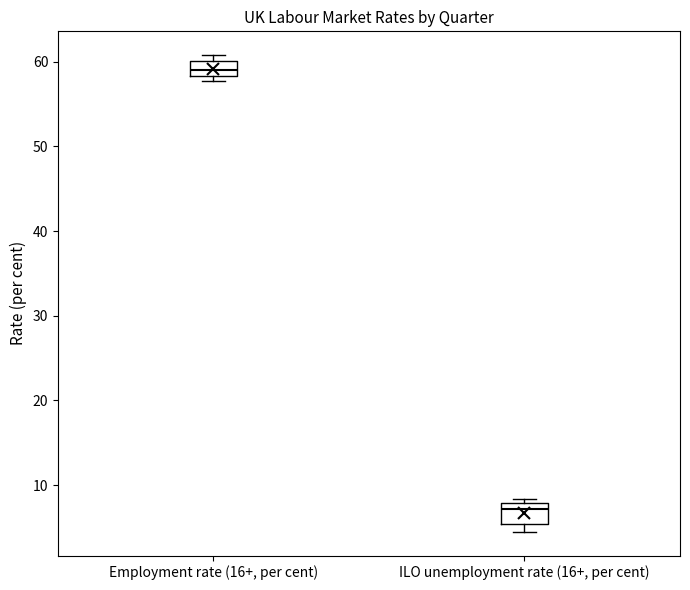

Which box has the highest median line?

Employment rate (16+, per cent)